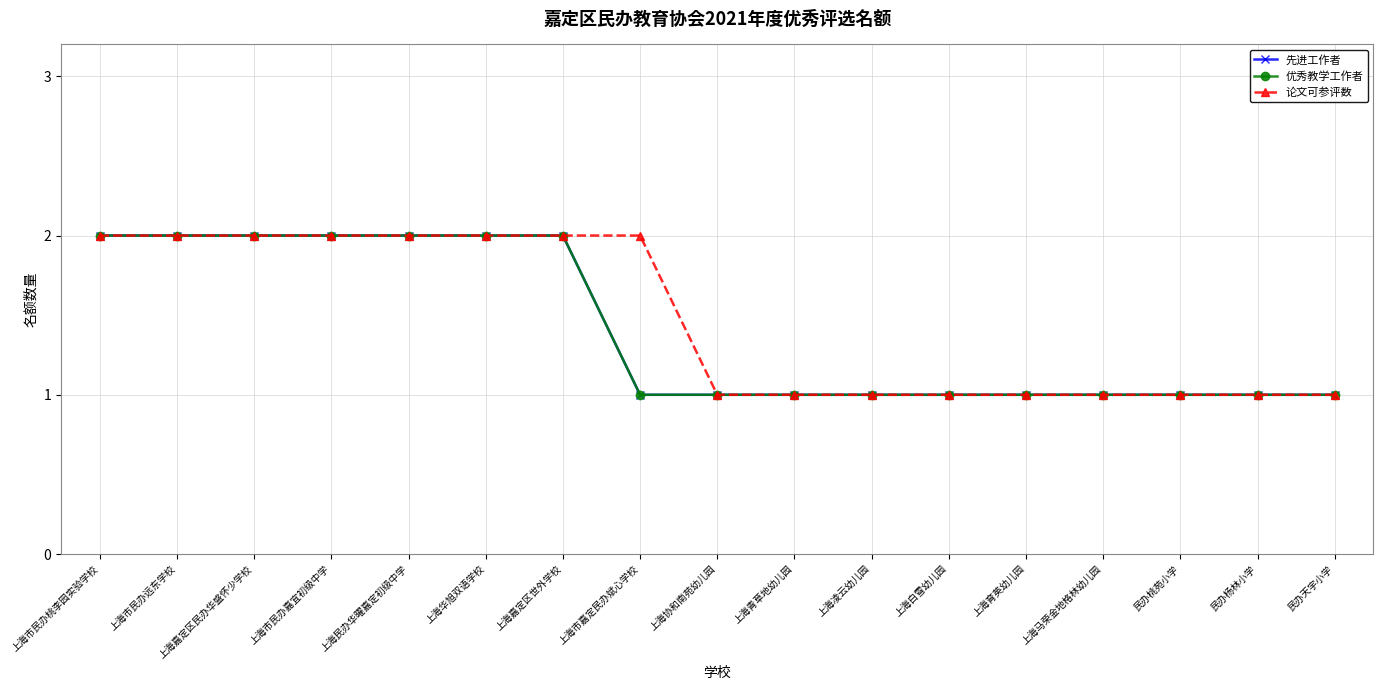

What is the total value across all series at 上海青草地幼儿园?

3